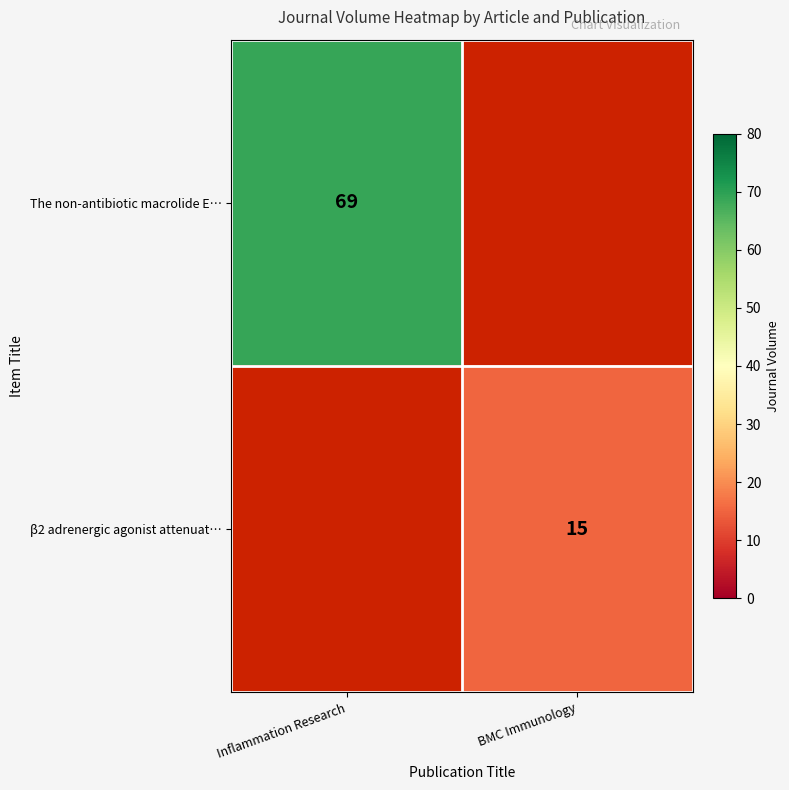

The value of The non-antibiotic macrolide E… at Inflammation Research is 69. True or false?

True